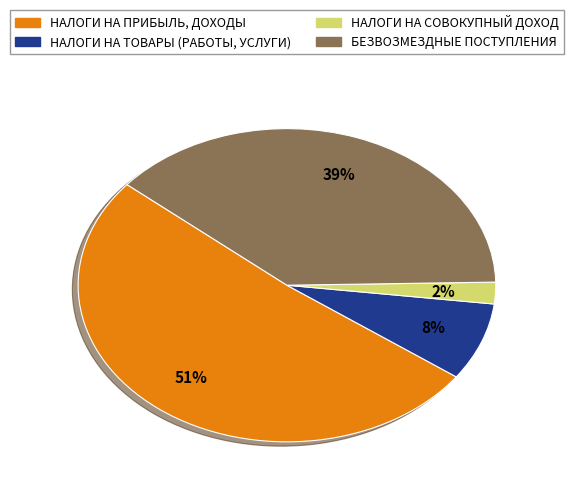

Is it true that НАЛОГИ НА ПРИБЫЛЬ, ДОХОДЫ is 51% of the pie?

True